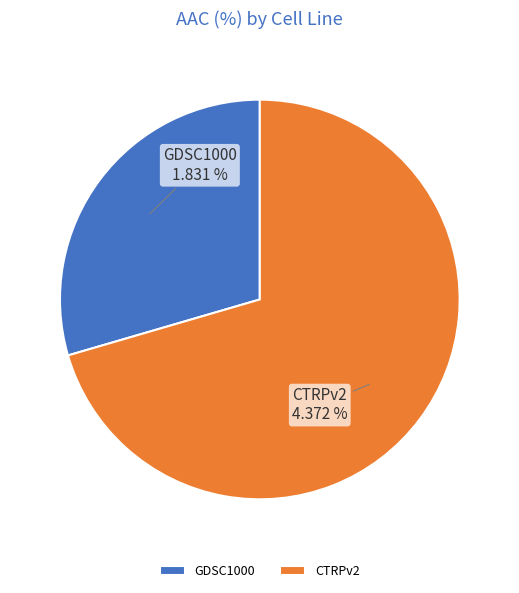

Rank the categories by value from highest to lowest.

CTRPv2, GDSC1000